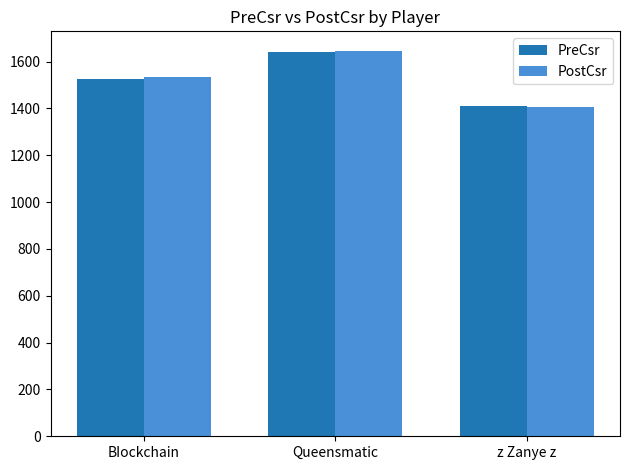

Does the chart contain stacked bars?

No